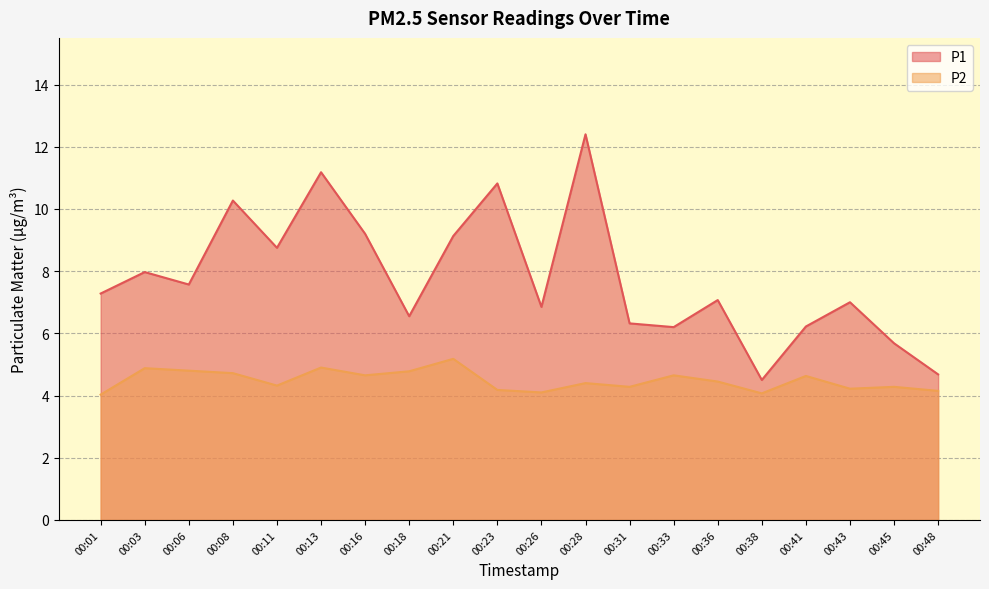

How many interior local valleys does the P2 series have?

6